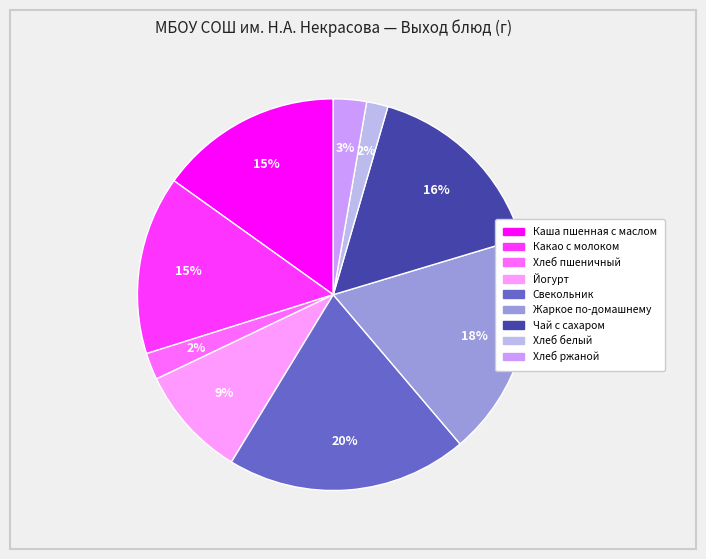

Is the sum of Каша пшенная с маслом and Какао с молоком greater than half?

No